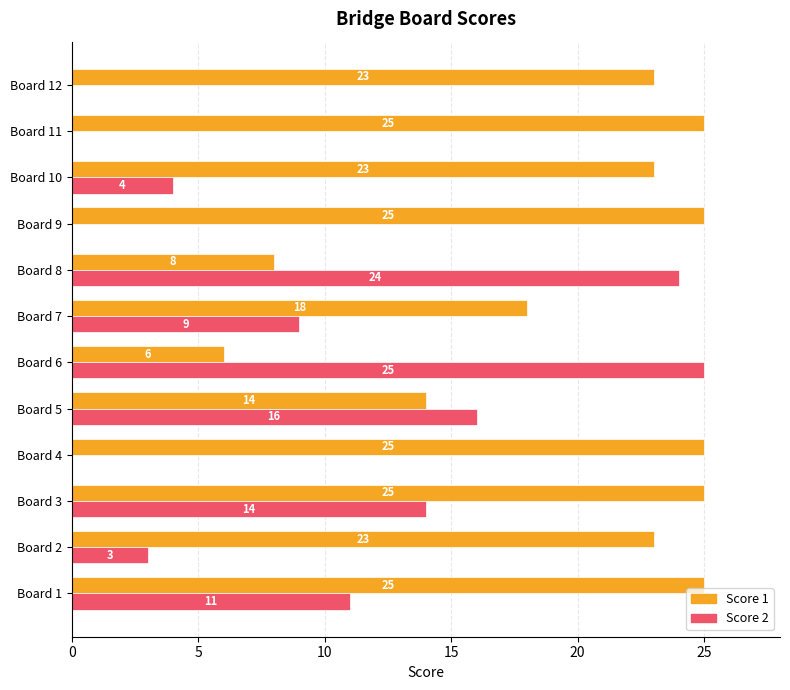

True or false: Score 2 has a value of 14 at Board 8.

False